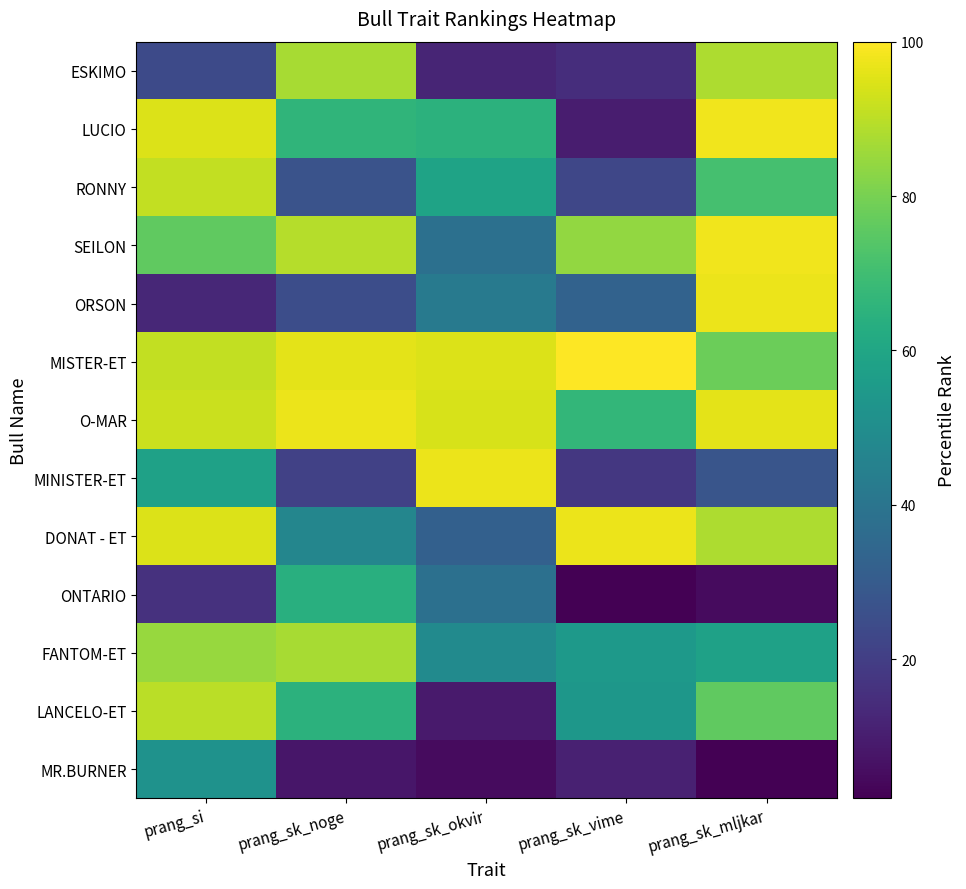

What is the difference between the highest and lowest values at prang_sk_vime?

98